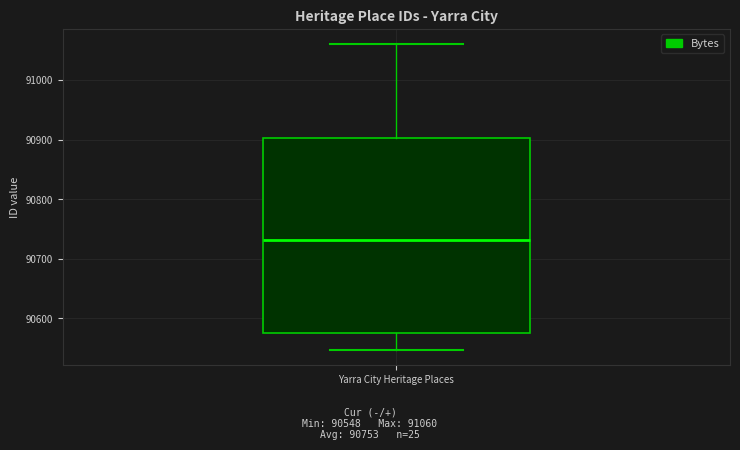

Read this box plot against the y-axis: the position of the median line, the range covered by the box, and the ends of both whiskers. The values are not printed on the chart, so give them approximately, as read against the axis.

median 90730, box 90580 to 90900, whiskers 90550 to 91060